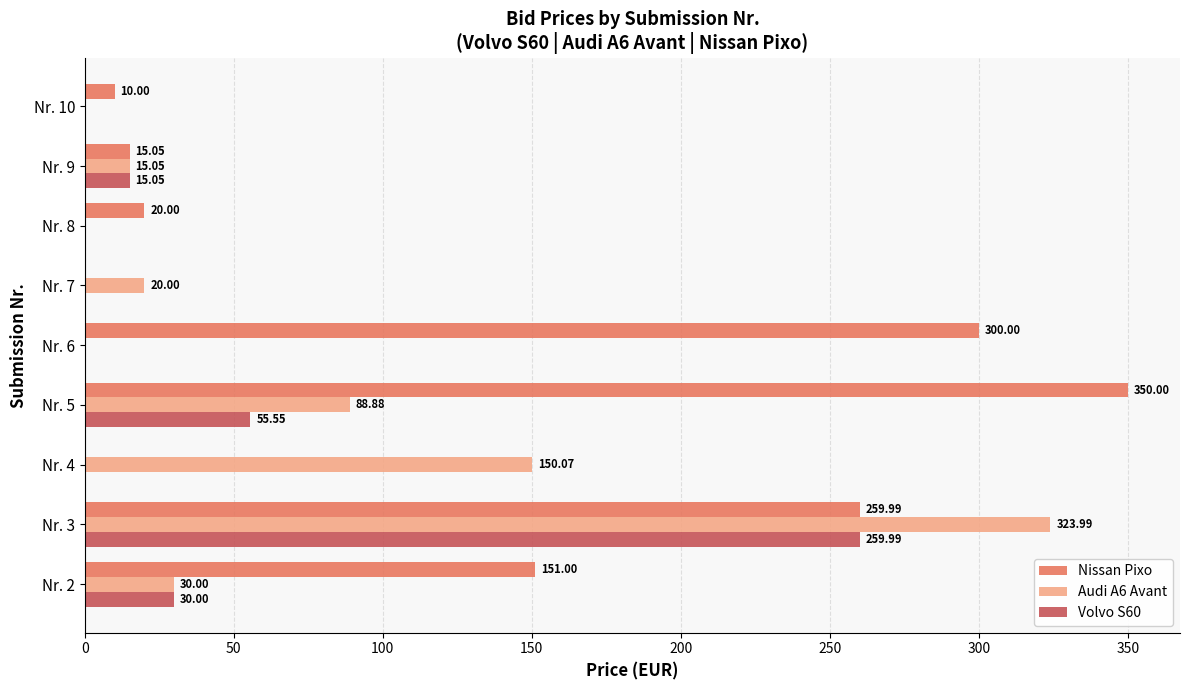

How many values in Nissan Pixo are above zero?

7